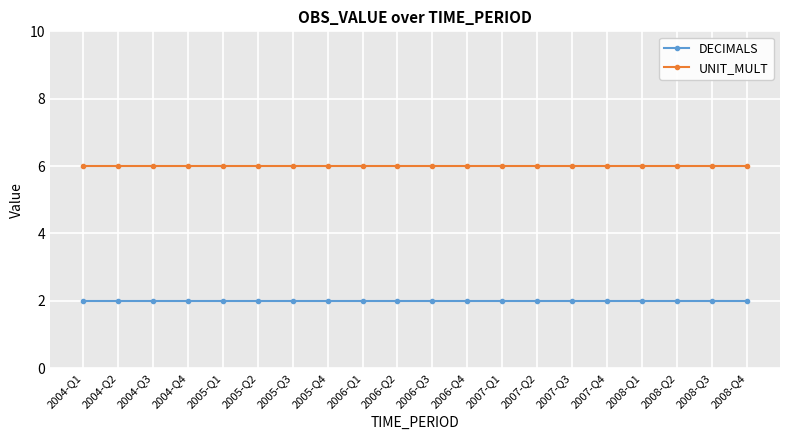

Read the UNIT_MULT value at 2005-Q4.

6